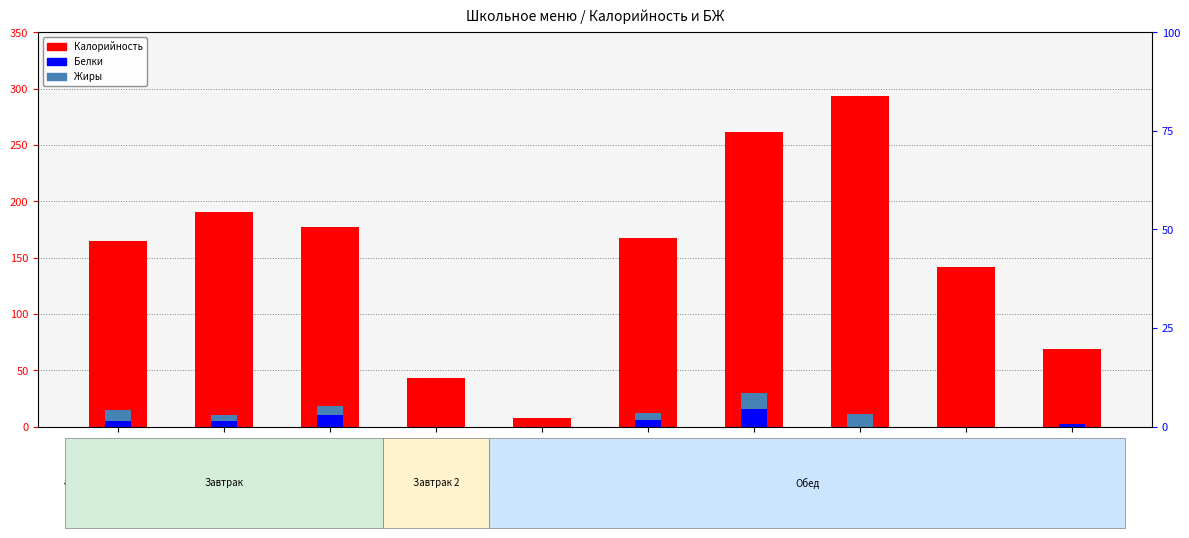

Which has a higher value, Каша рисовая or Бутерброд горячий?

Бутерброд горячий